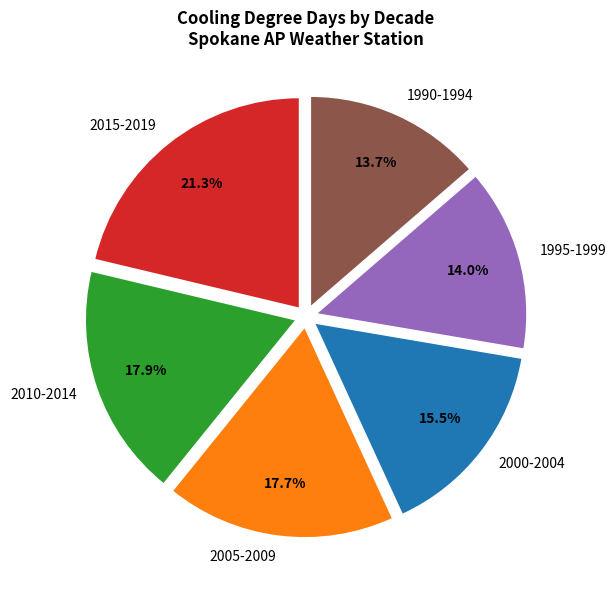

To the nearest percent, what is the average slice percentage?

17%